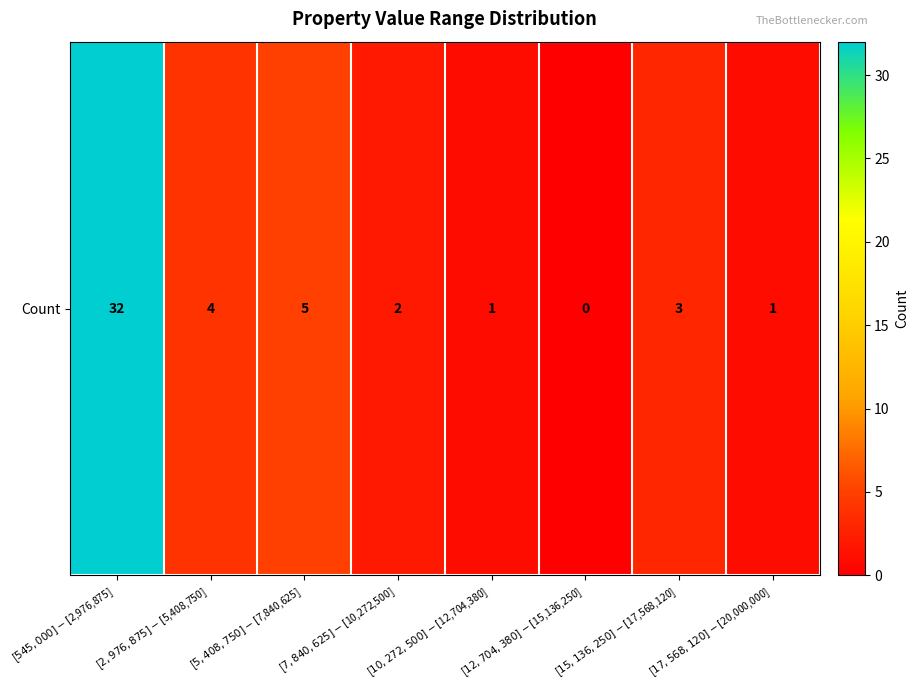

List the labels in order of value, smallest first.

[$12,704,380]-[$15,136,250], [$10,272,500]-[$12,704,380], [$17,568,120]-[$20,000,000], [$7,840,625]-[$10,272,500], [$15,136,250]-[$17,568,120], [$2,976,875]-[$5,408,750], [$5,408,750]-[$7,840,625], [$545,000]-[$2,976,875]